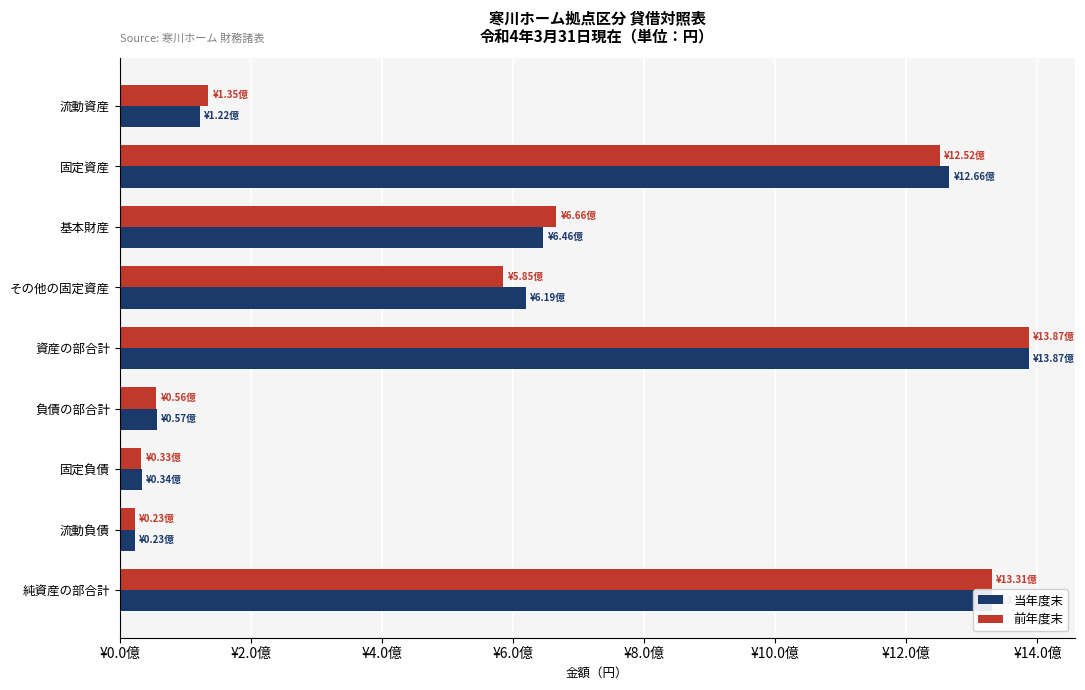

What are all the series names shown in the legend?

当年度末, 前年度末